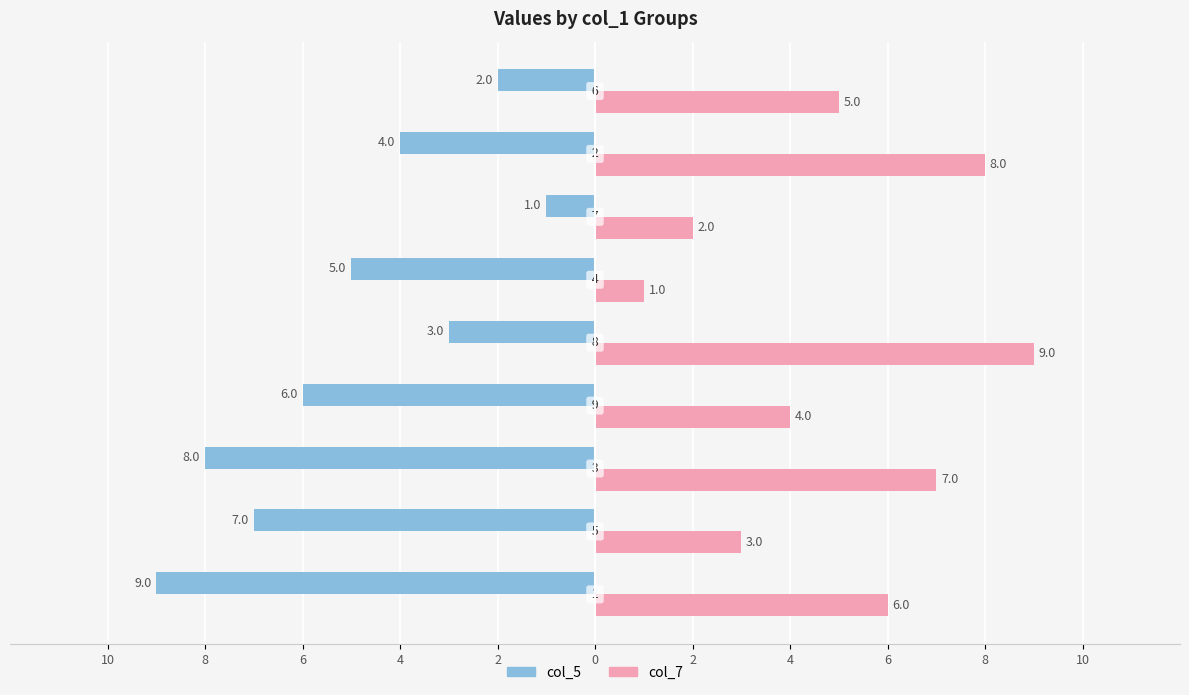

Reading right to left, extract all data points from this chart.

col_5: 6=-2	4=-4	2=-1	0=-5	2=-3	4=-6	6=-8	8=-7	10=-9
col_7: 6=5	4=8	2=2	0=1	2=9	4=4	6=7	8=3	10=6